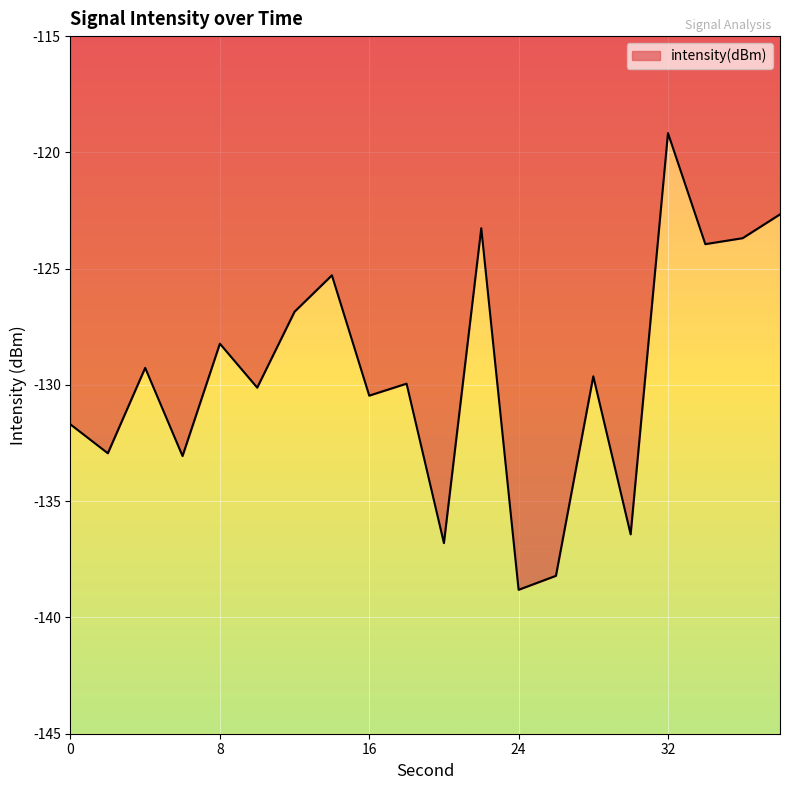

Reading left to right, transcribe all the data shown in this chart.

-131.7	-132.9	-129.3	-133.1	-128.2	-130.1	-126.9	-125.3	-130.5	-129.9	-136.8	-123.3	-138.8	-138.2	-129.6	-136.4	-119.2	-123.9	-123.7	-122.7